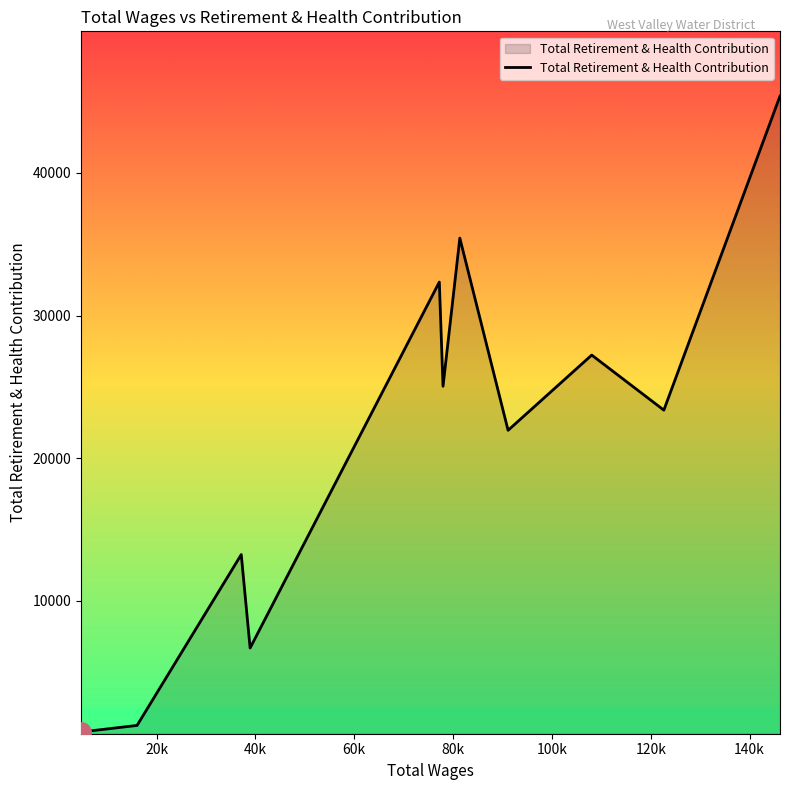

What is the maximum value shown in the chart?

45392